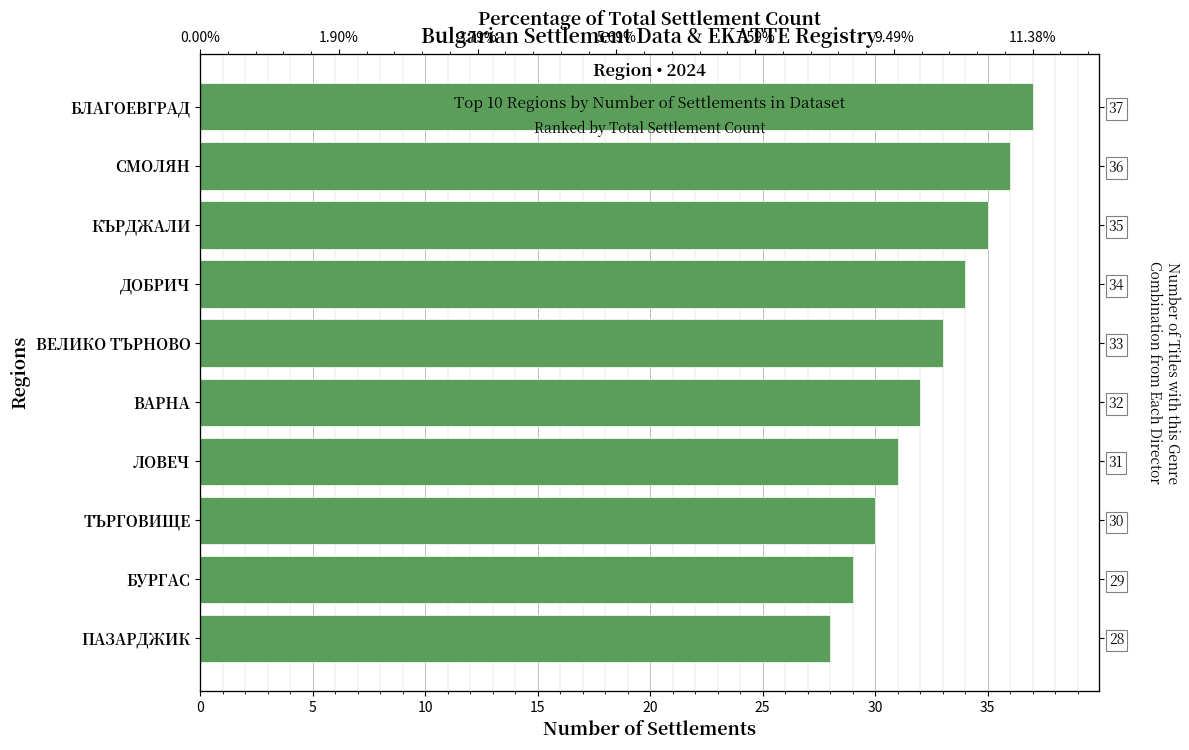

How many values are between 30 and 35?

6